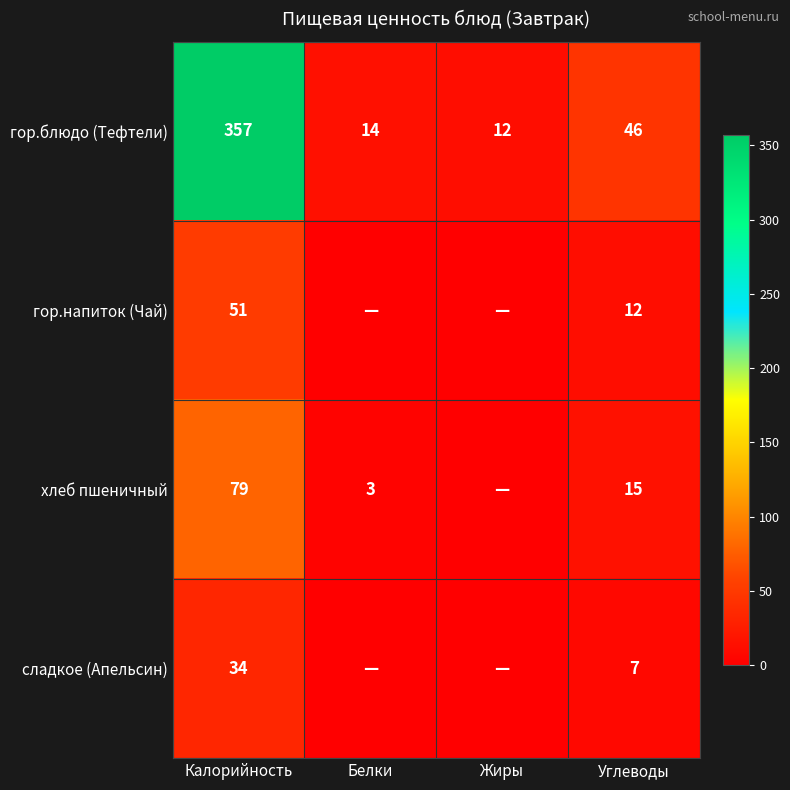

Rank the series at Калорийность from lowest to highest value.

сладкое (Апельсин), гор.напиток (Чай), хлеб пшеничный, гор.блюдо (Тефтели)